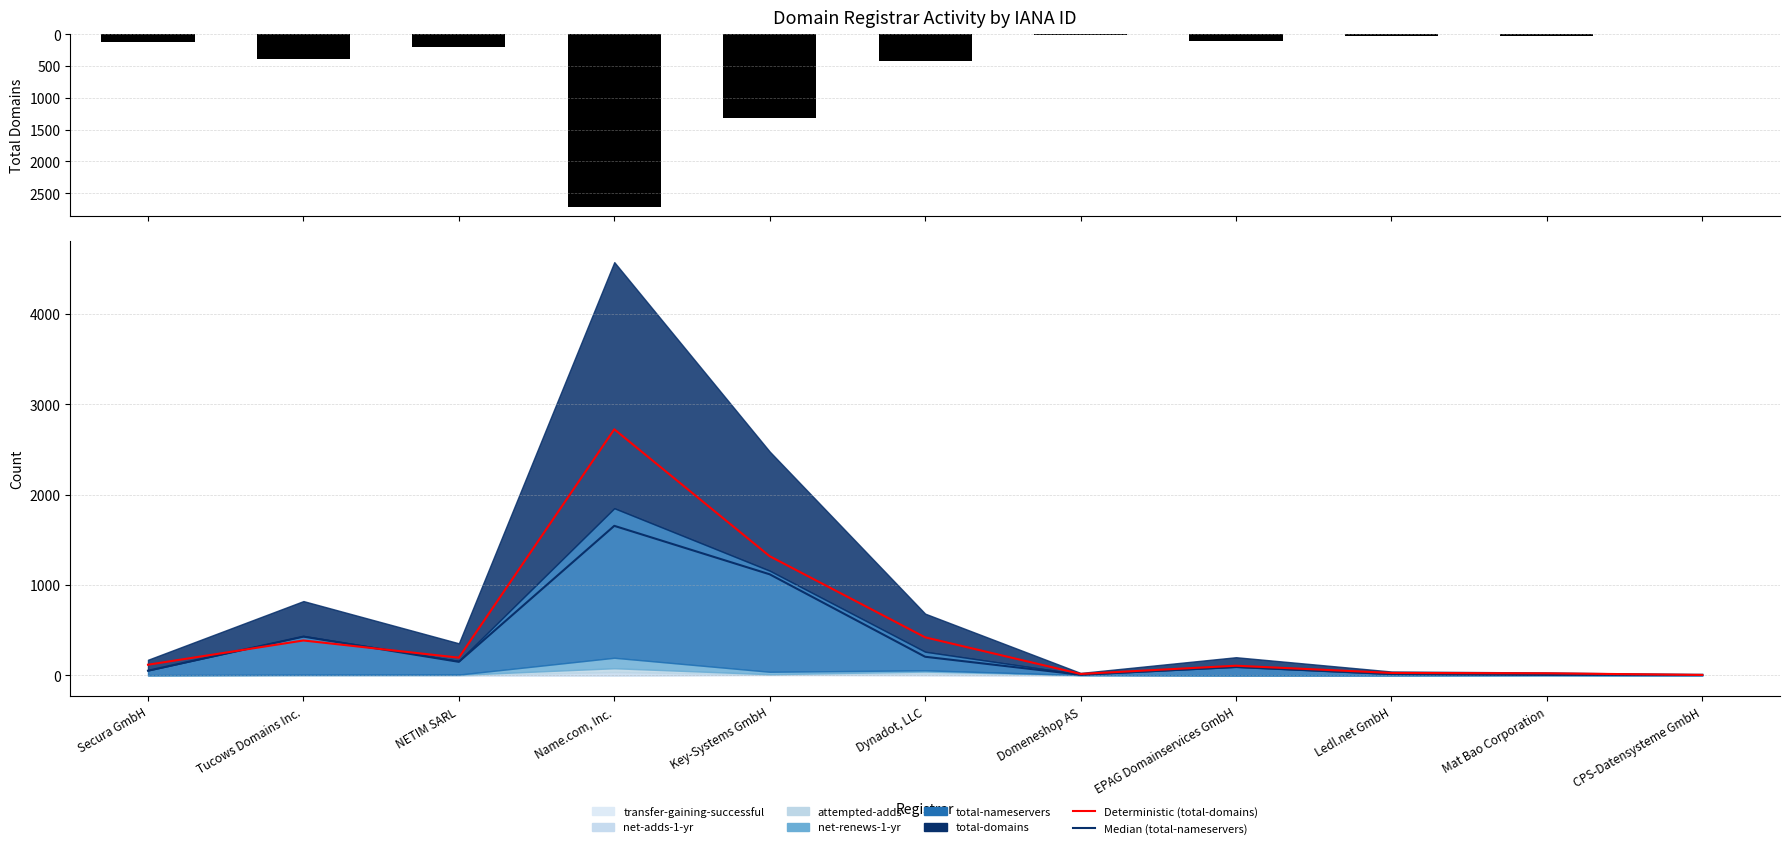

List the labels in order of Deterministic (total-domains) value, smallest first.

CPS-Datensysteme GmbH, Domeneshop AS, Mat Bao Corporation, Ledl.net GmbH, EPAG Domainservices GmbH, Secura GmbH, NETIM SARL, Tucows Domains Inc., Dynadot, LLC, Key-Systems GmbH, Name.com, Inc.